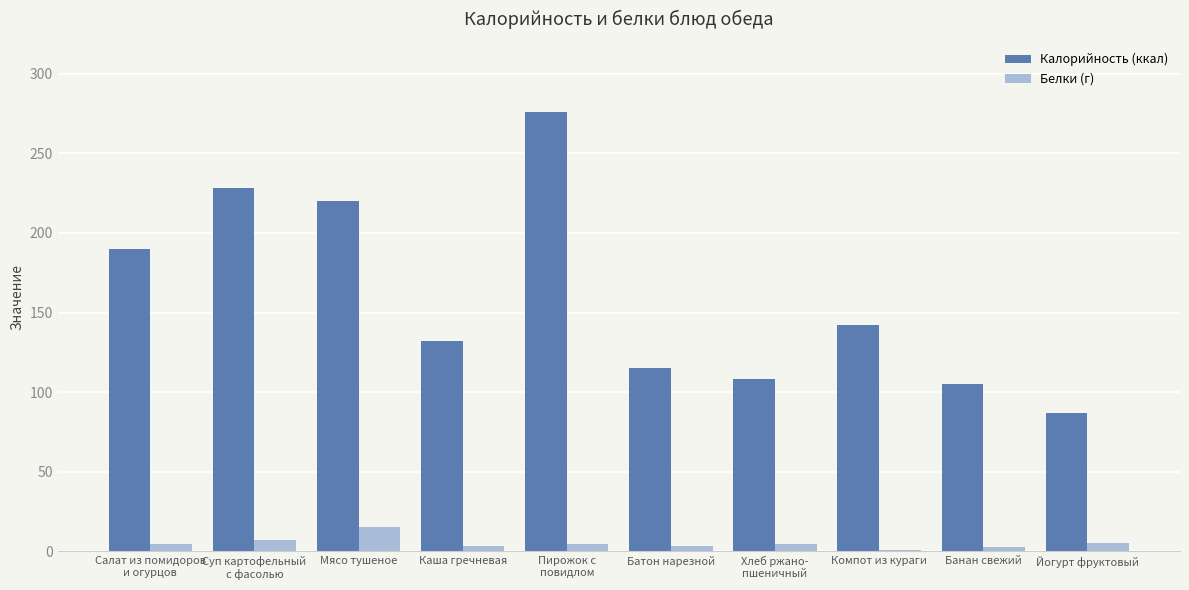

Which category has the highest value across all series?

Пирожок с
повидлом